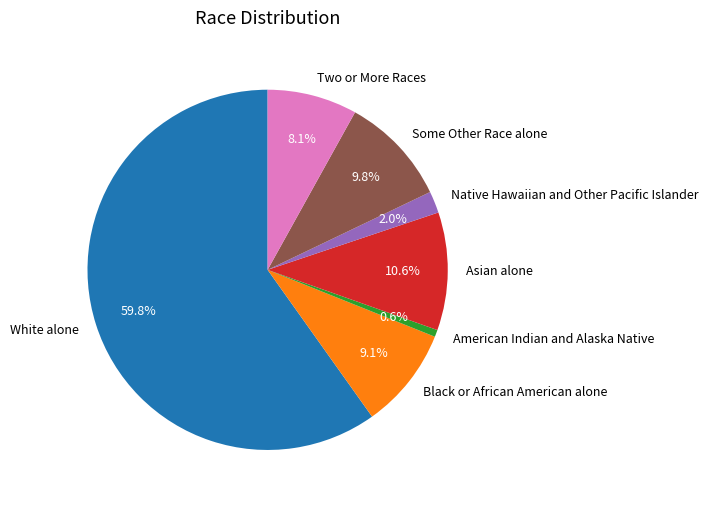

How many slices are in this pie chart?

7